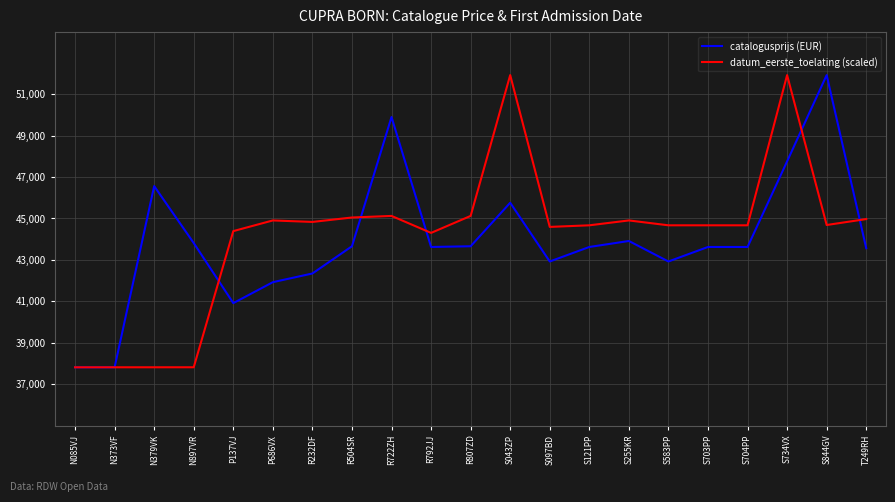

True or false: catalogusprijs (EUR) and datum_eerste_toelating (scaled) intersect in this chart.

True